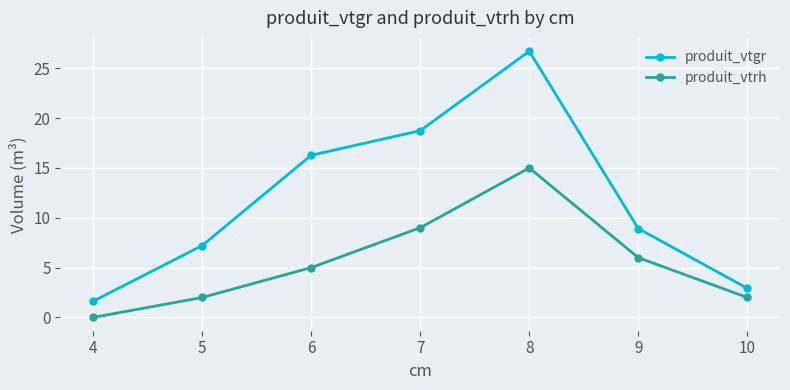

Does the chart display data point markers on the line(s)?

Yes